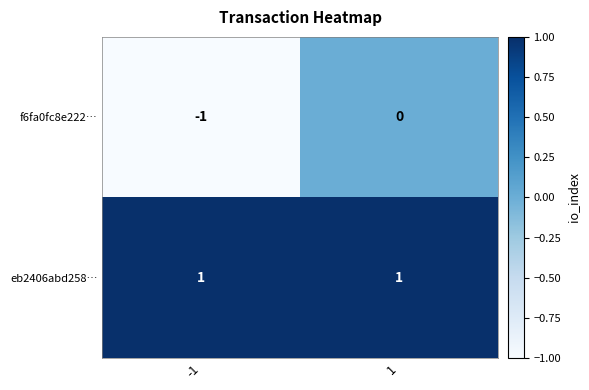

Which series has the largest total across all categories?

eb2406abd258…